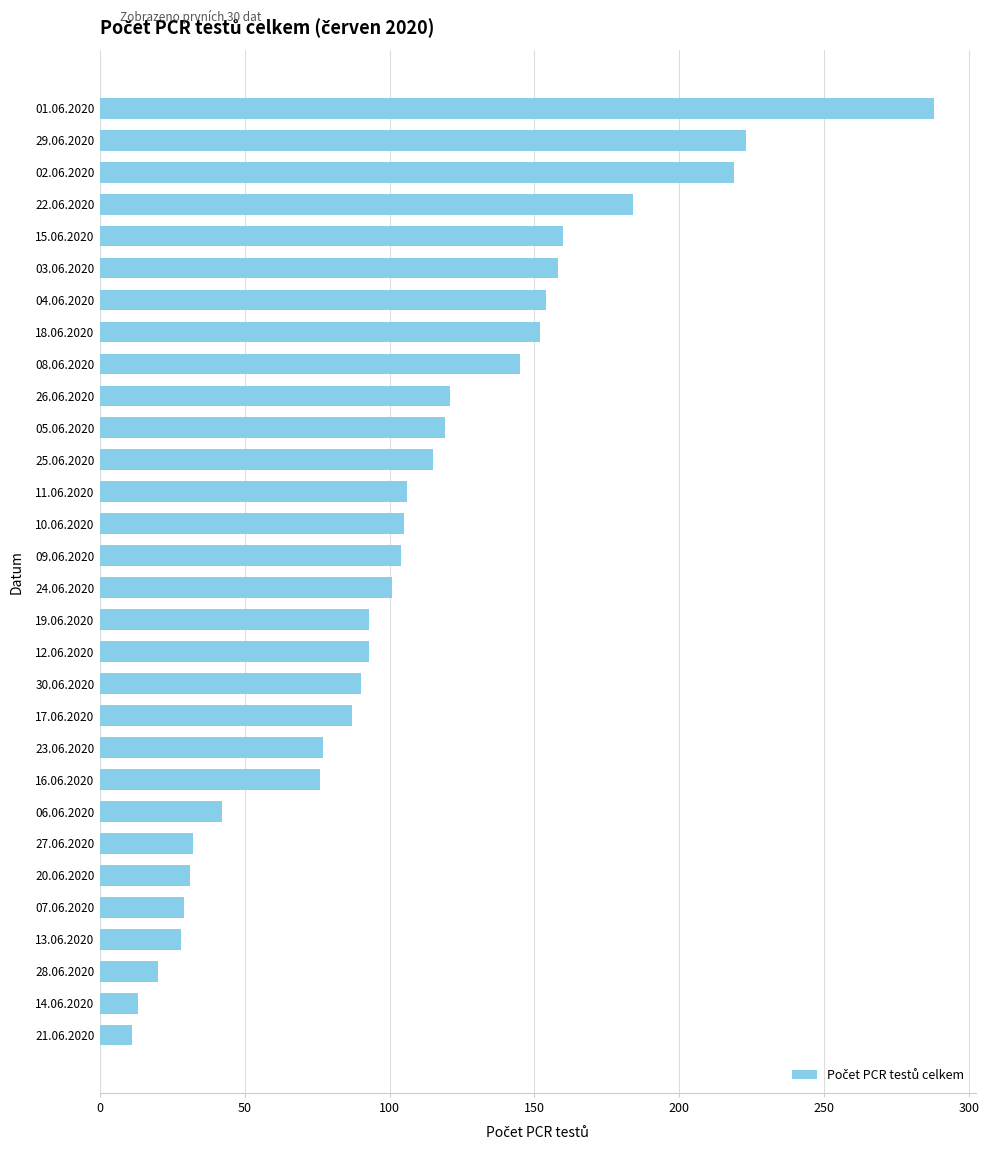

Which has a higher value, 13.06.2020 or 23.06.2020?

23.06.2020